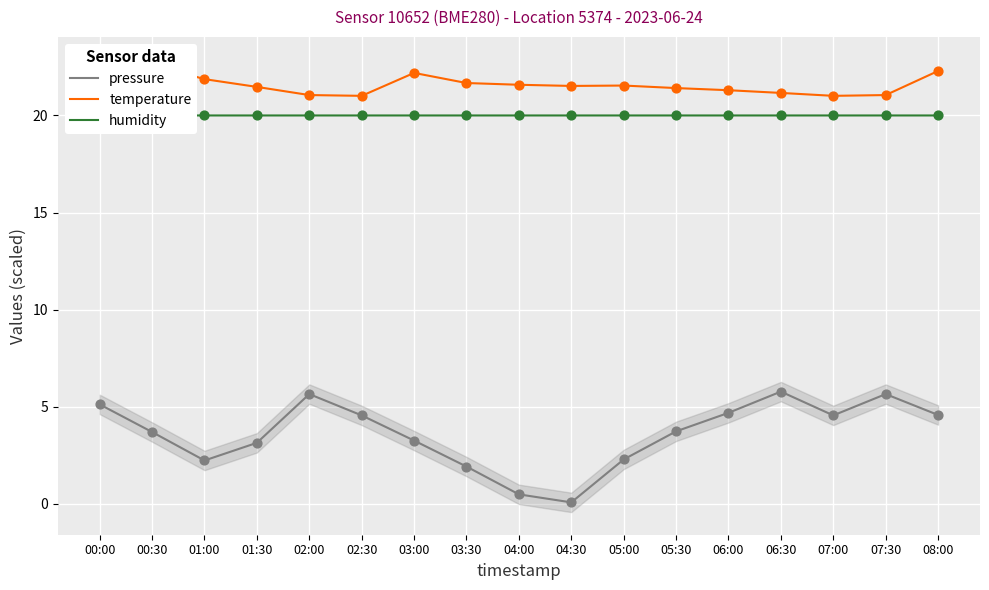

At which category is the sum across all series the highest?

00:00